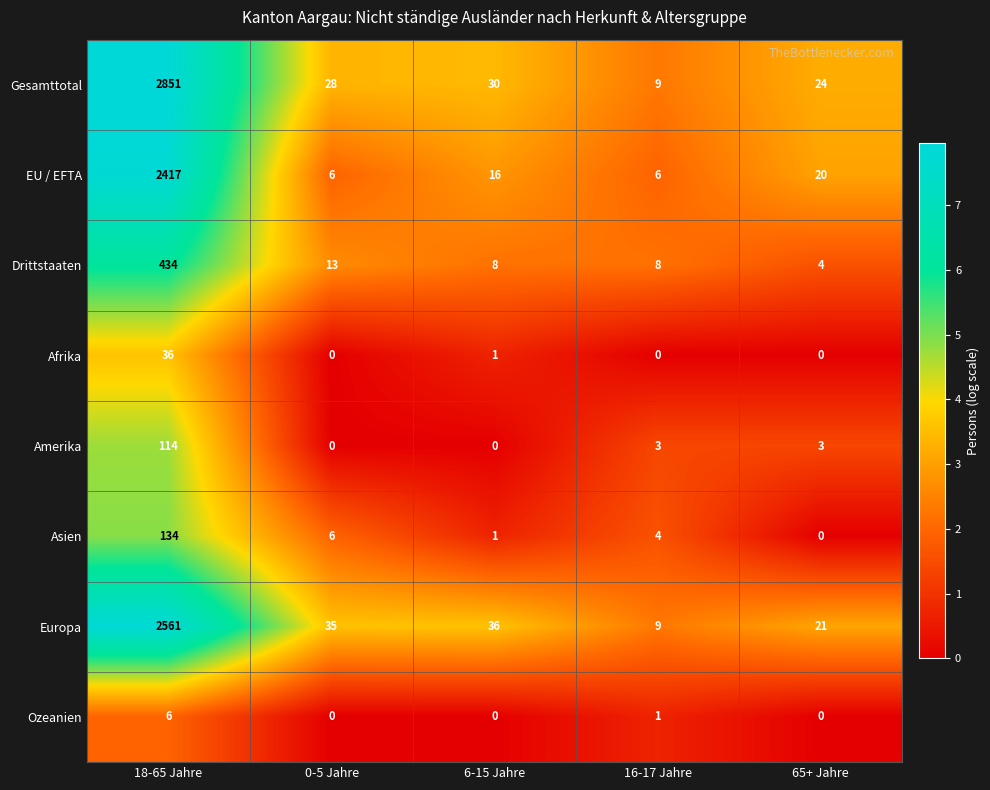

How many data points does each series have?

5